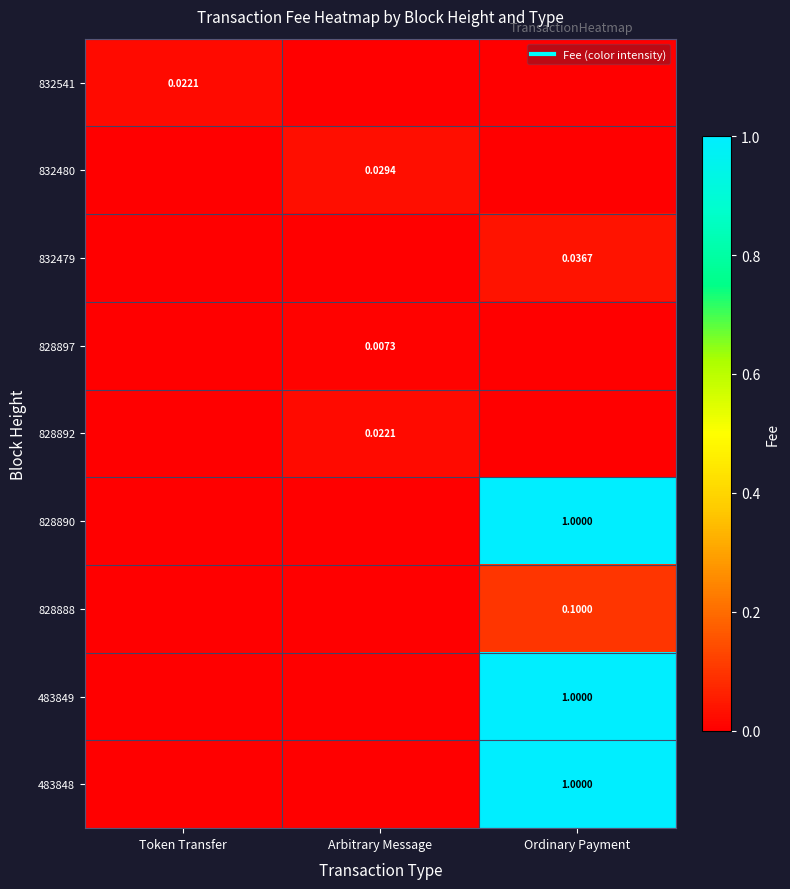

At which category does the chart reach its minimum across all series?

Arbitrary Message